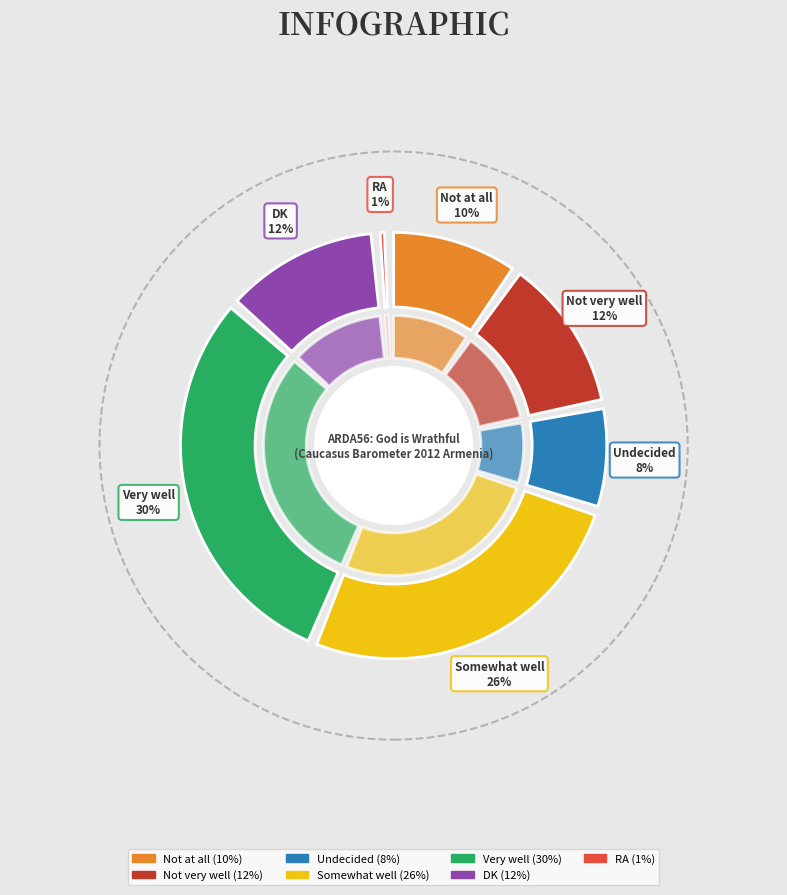

To the nearest percent, what is the average slice percentage?

14%